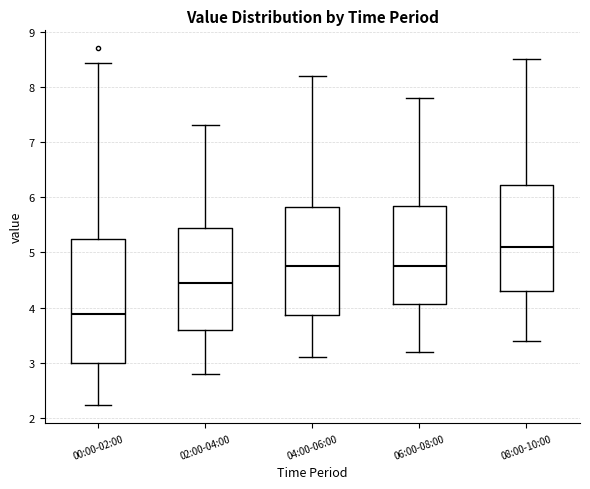

Where does the upper whisker of the box for 04:00-06:00 end on the y-axis? The values are not printed on the chart, so give them approximately, as read against the axis.

8.2